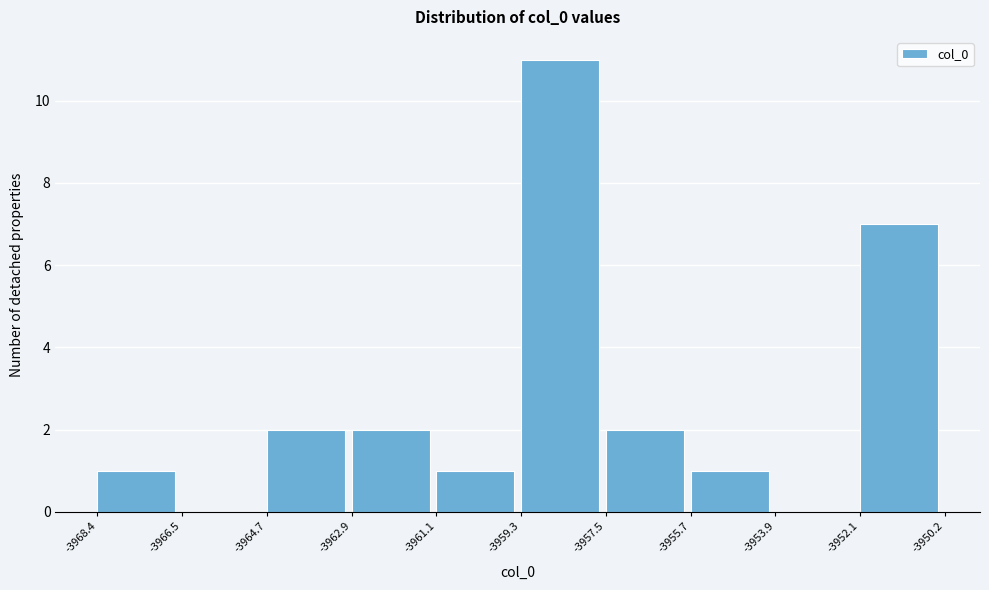

How tall is the bar that spans -3955.7 to -3953.9 on the x-axis? The values are not printed on the chart, so give them approximately, as read against the axis.

1